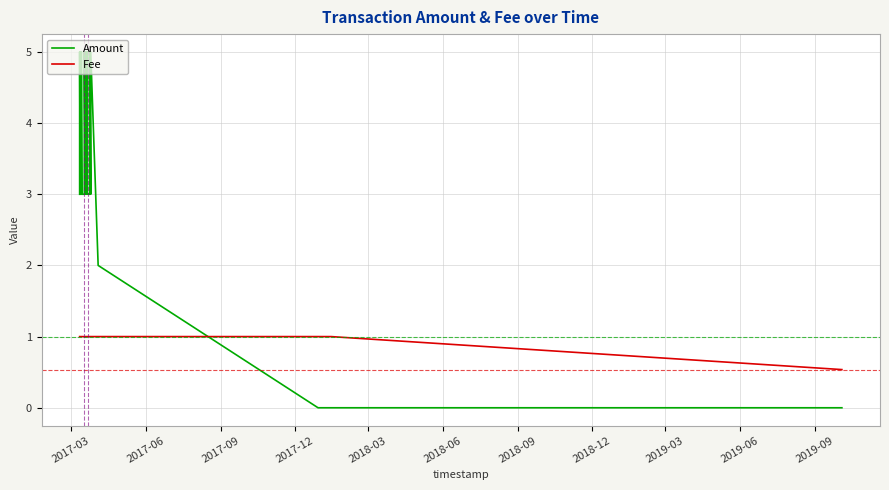

What is the greatest value displayed?

5.0